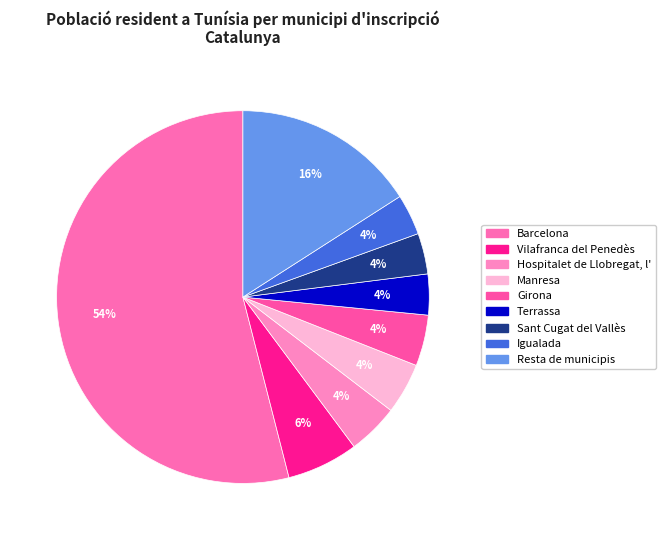

Combined, what portion of the pie is Barcelona and Resta de municipis?

69.9%